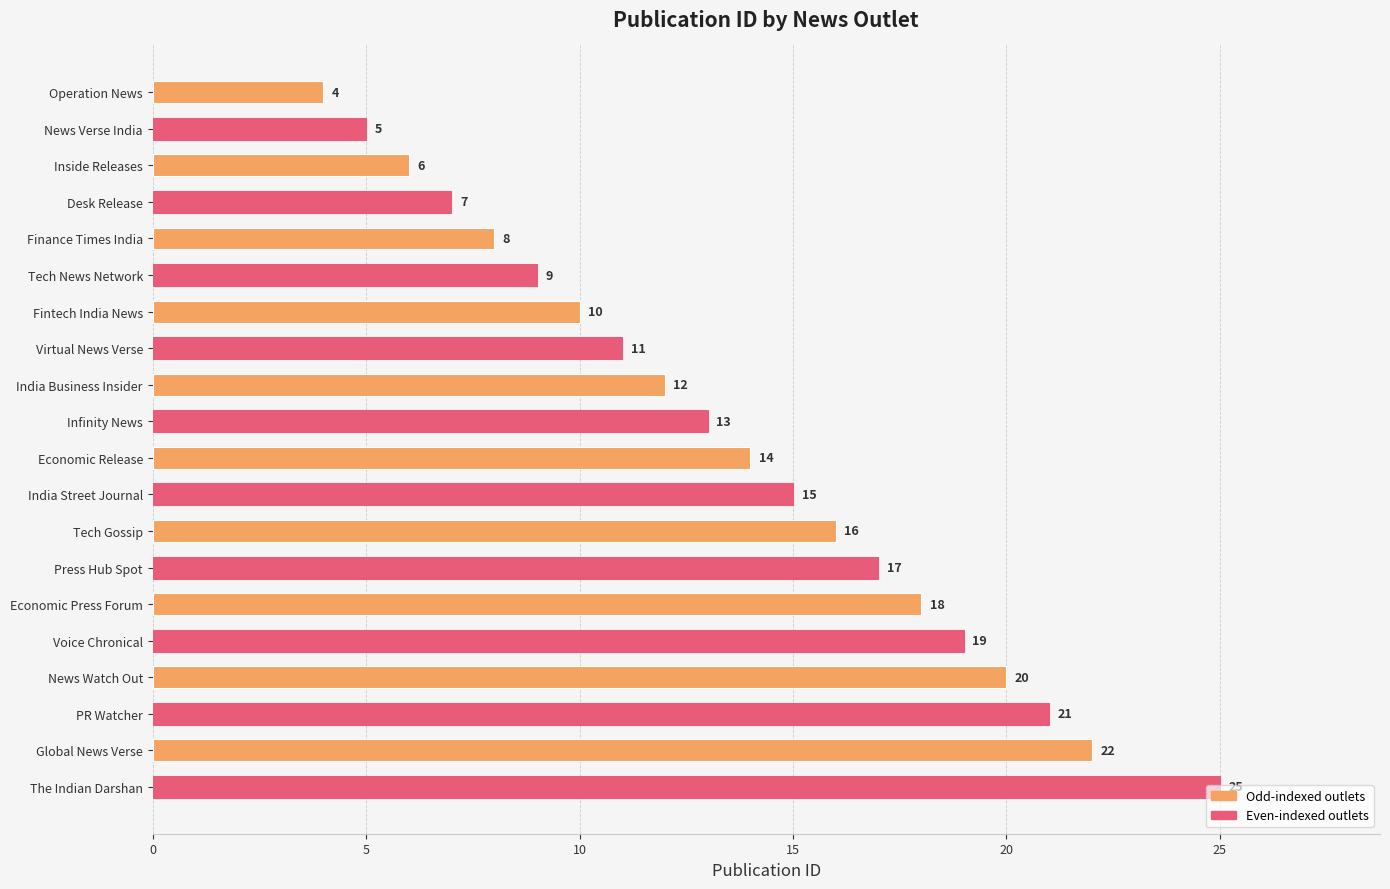

What is the change in value from Infinity News to PR Watcher?

+8